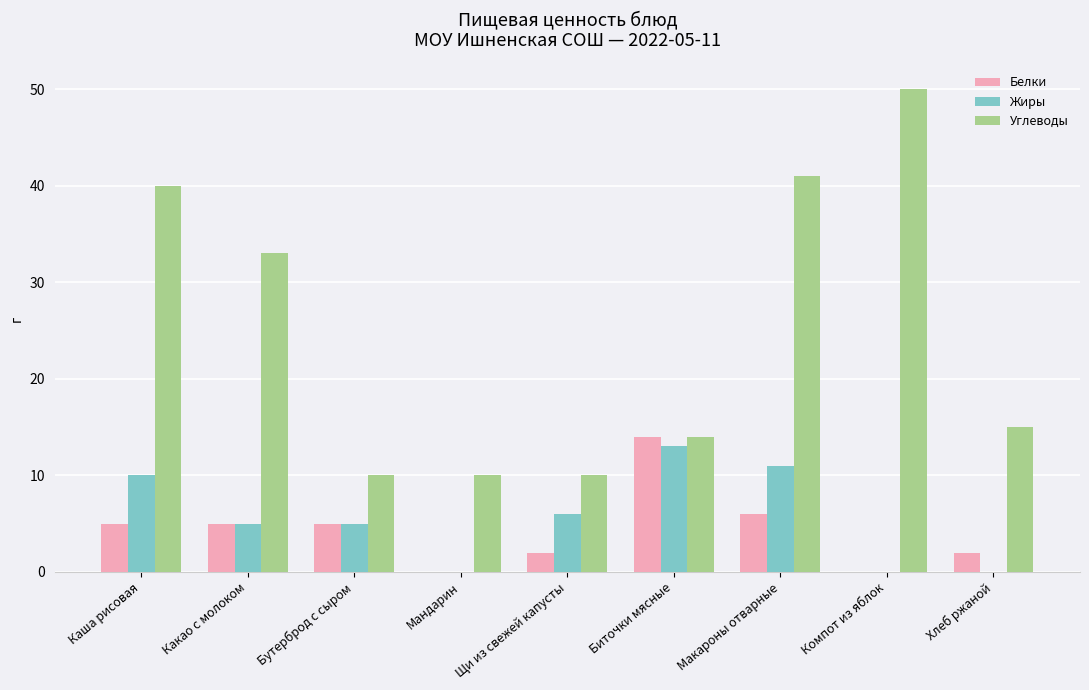

At which label does Жиры reach its peak?

Биточки мясные